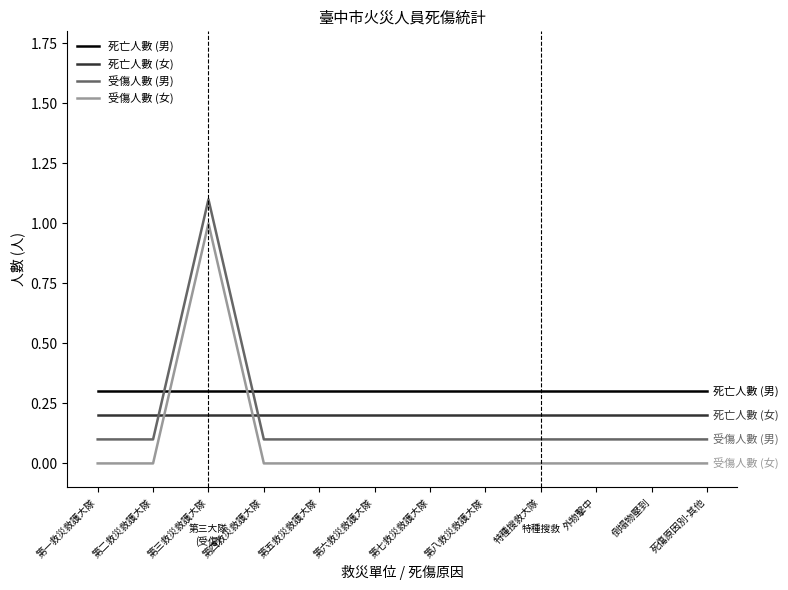

How many intersections are there between 受傷人數 (男) and 死亡人數 (男)?

2